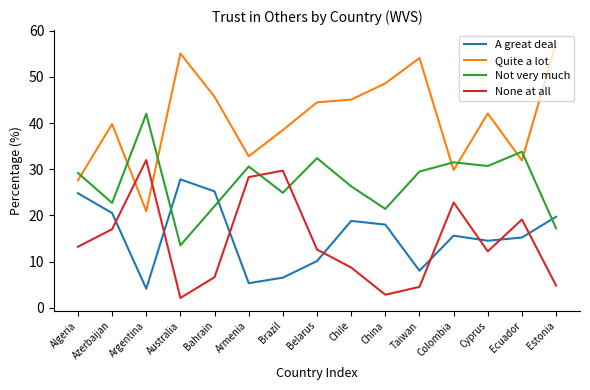

Which category has the lowest value in the Quite a lot series?

Argentina